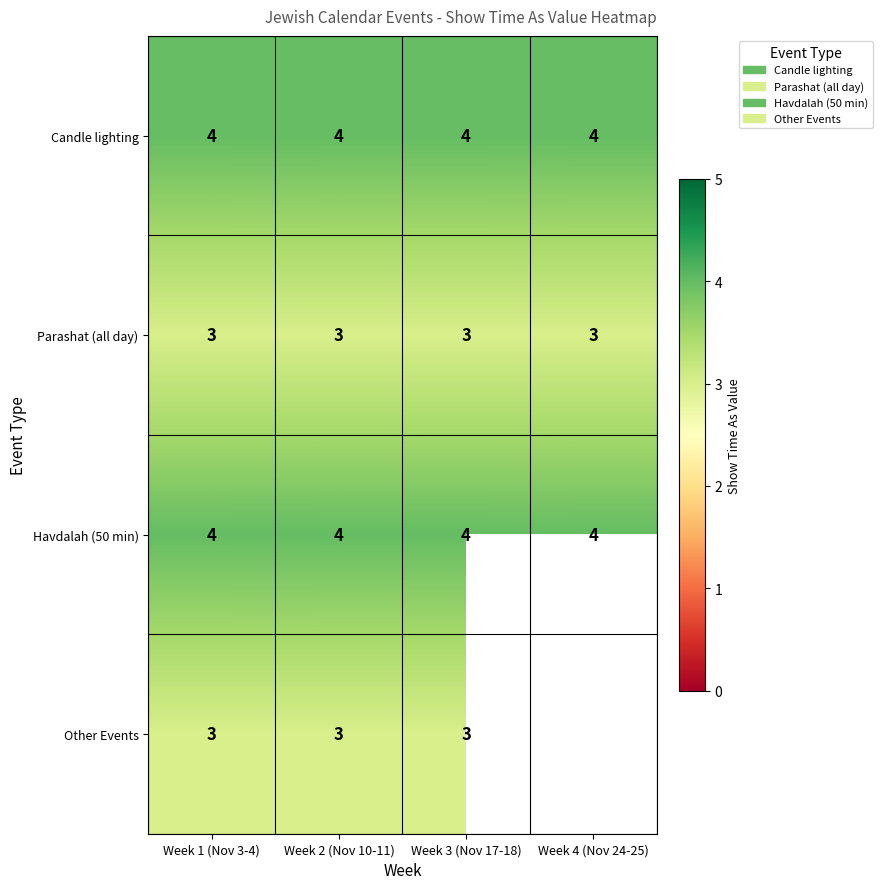

What is the total value across all series at Week 1 (Nov 3-4)?

14